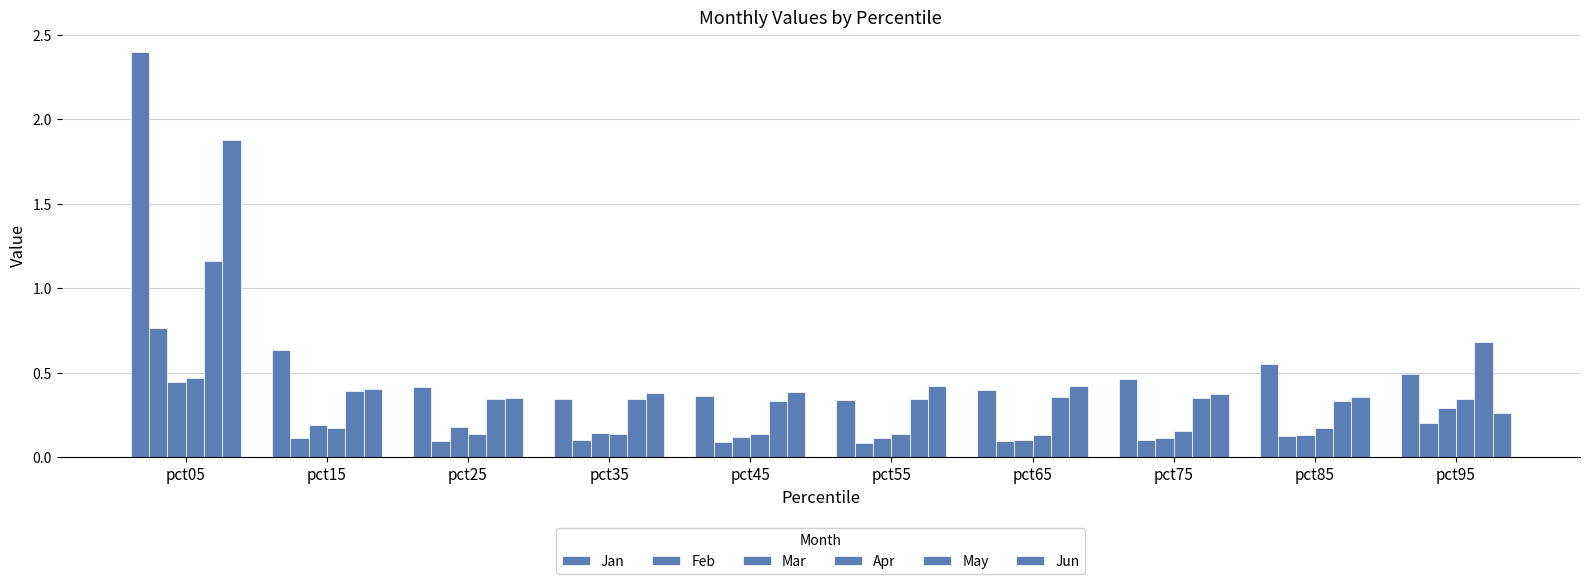

List the labels in order of Feb value, largest first.

pct05, pct95, pct85, pct15, pct35, pct75, pct25, pct65, pct45, pct55